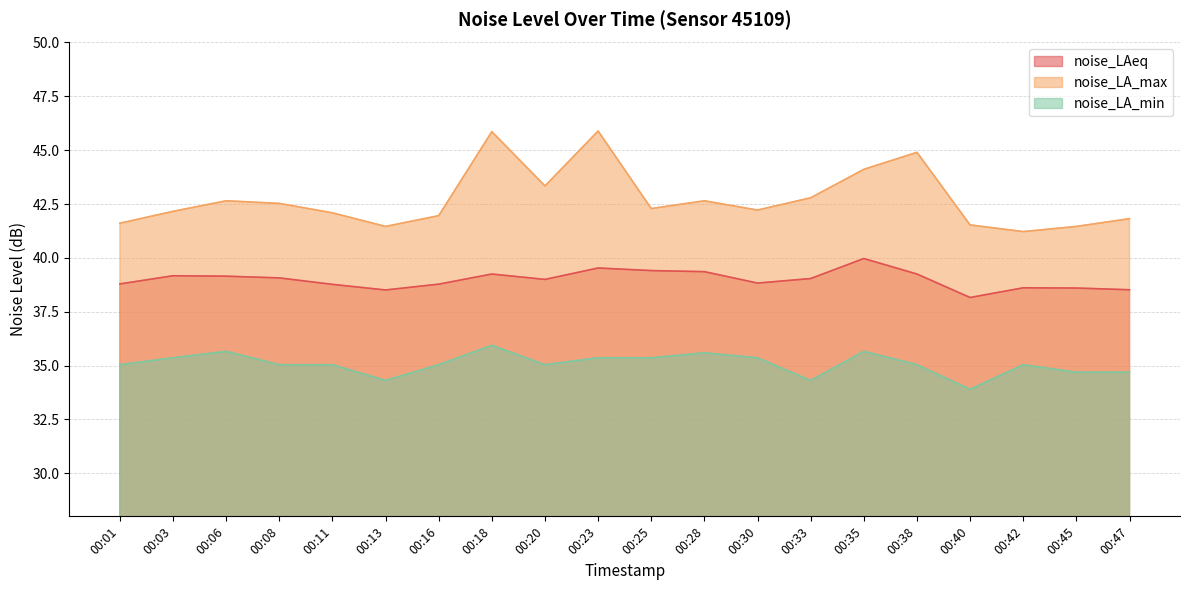

At which category does noise_LAeq reach its first local valley?

00:13